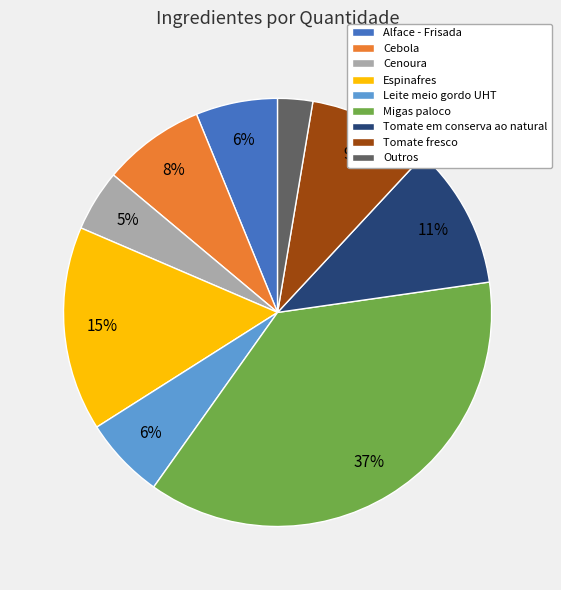

Between Alface - Frisada and Cenoura, which is larger?

Alface - Frisada